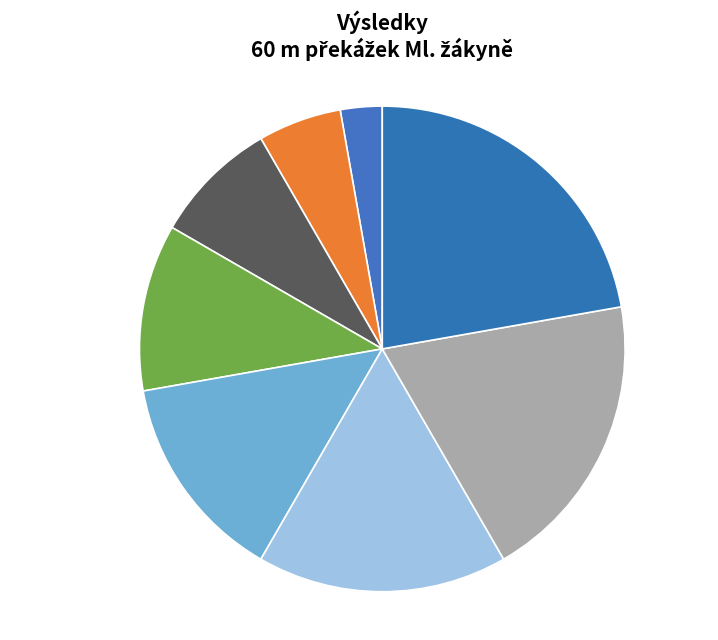

What percentage is the Basíková Pavla slice, to the nearest percent?

6%